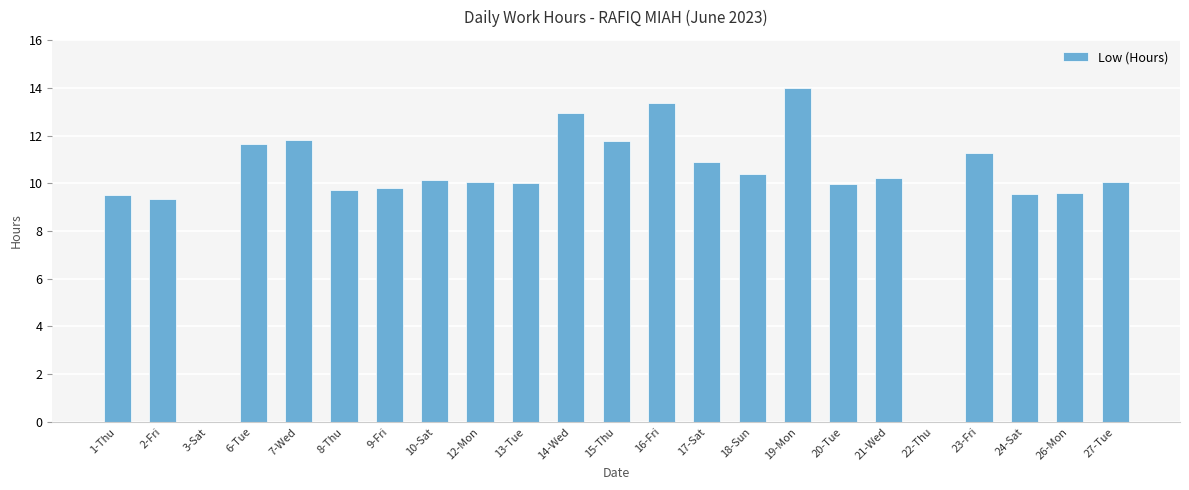

Which category has the highest value across all series?

19-Mon